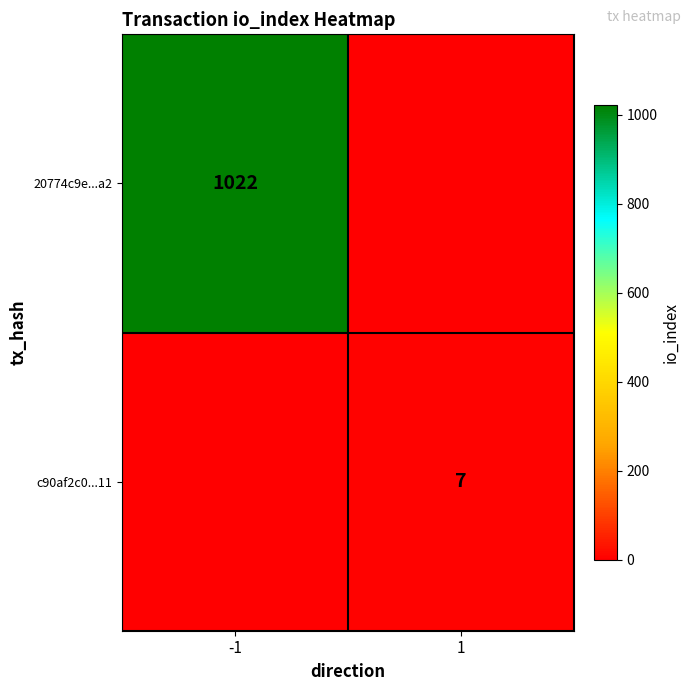

The value of c90af2c0...11 at 1 is 11. True or false?

False